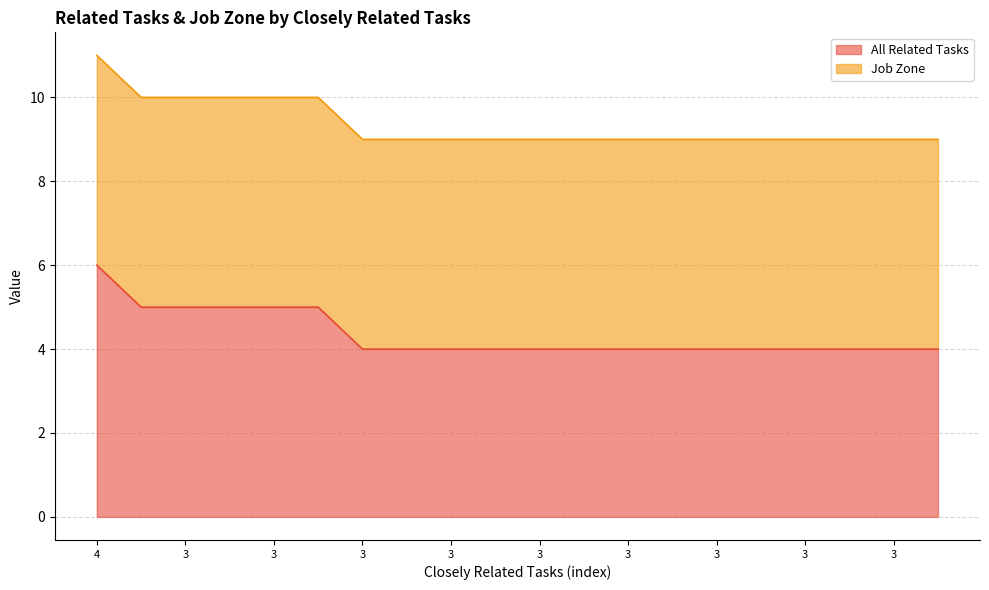

What is the difference between the values at 3 and 3?

1